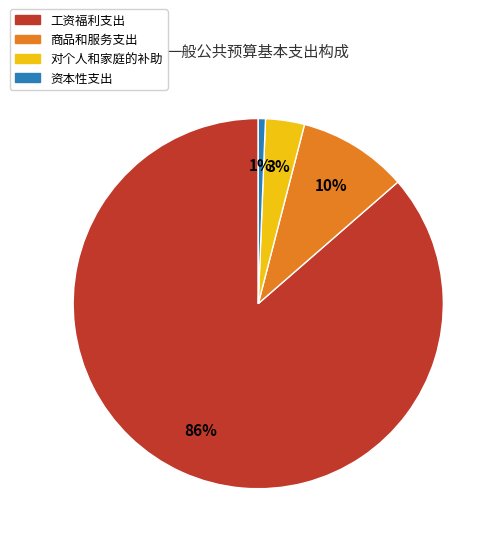

What is the smallest slice in the pie chart?

资本性支出